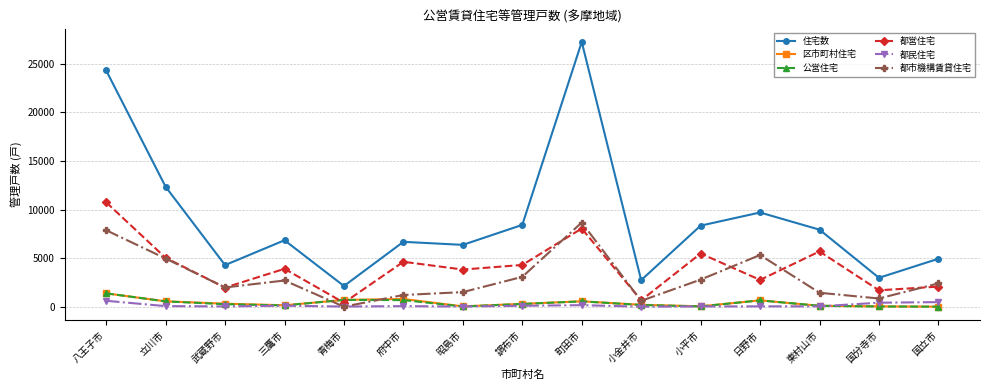

How many values in the 都民住宅 series are below 58?

7